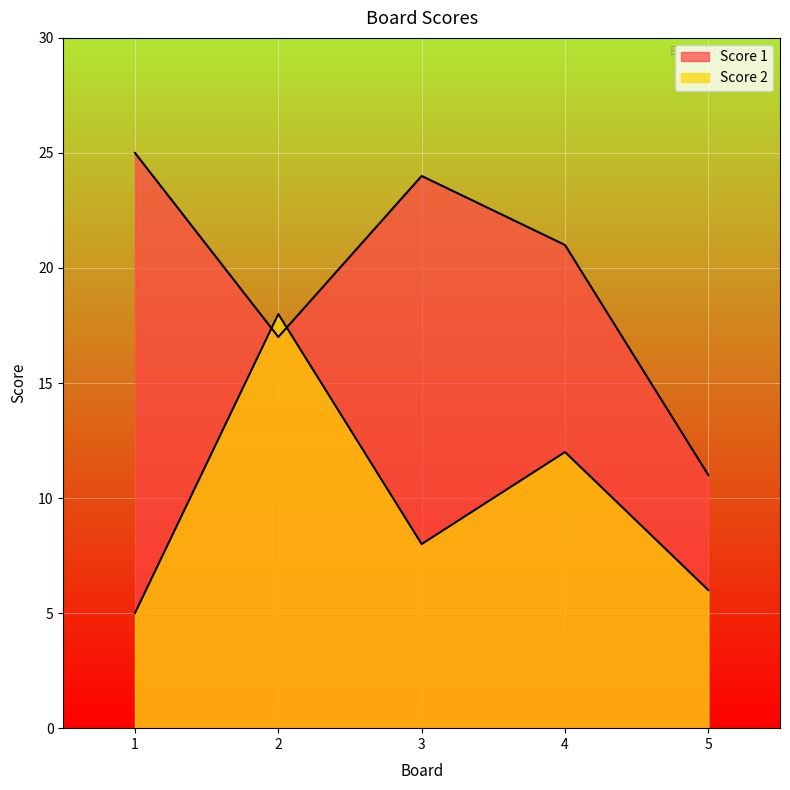

Reading left to right, what are all the values shown in this chart?

Score 1: 1=25	2=17	3=24	4=21	5=11
Score 2: 1=5	2=18	3=8	4=12	5=6